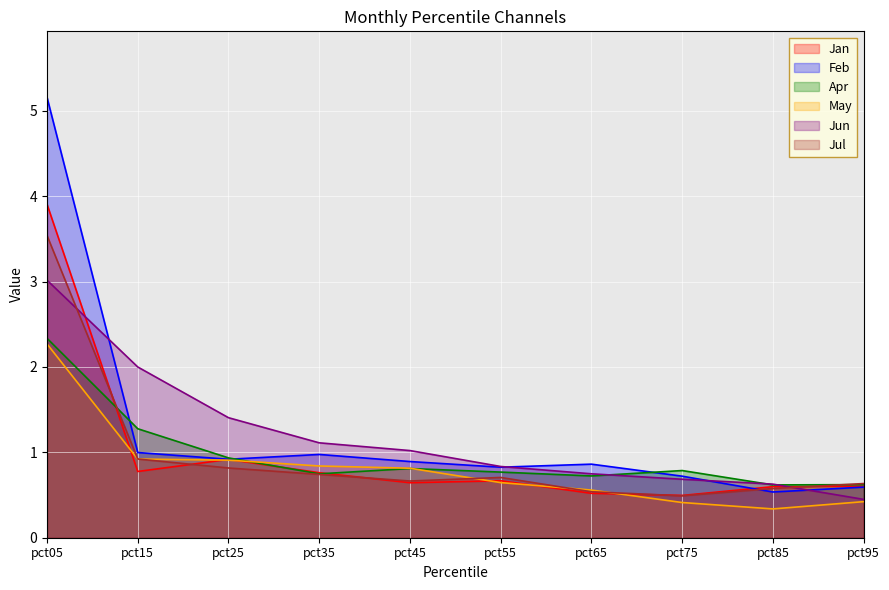

What is the minimum value shown in the chart?

0.3